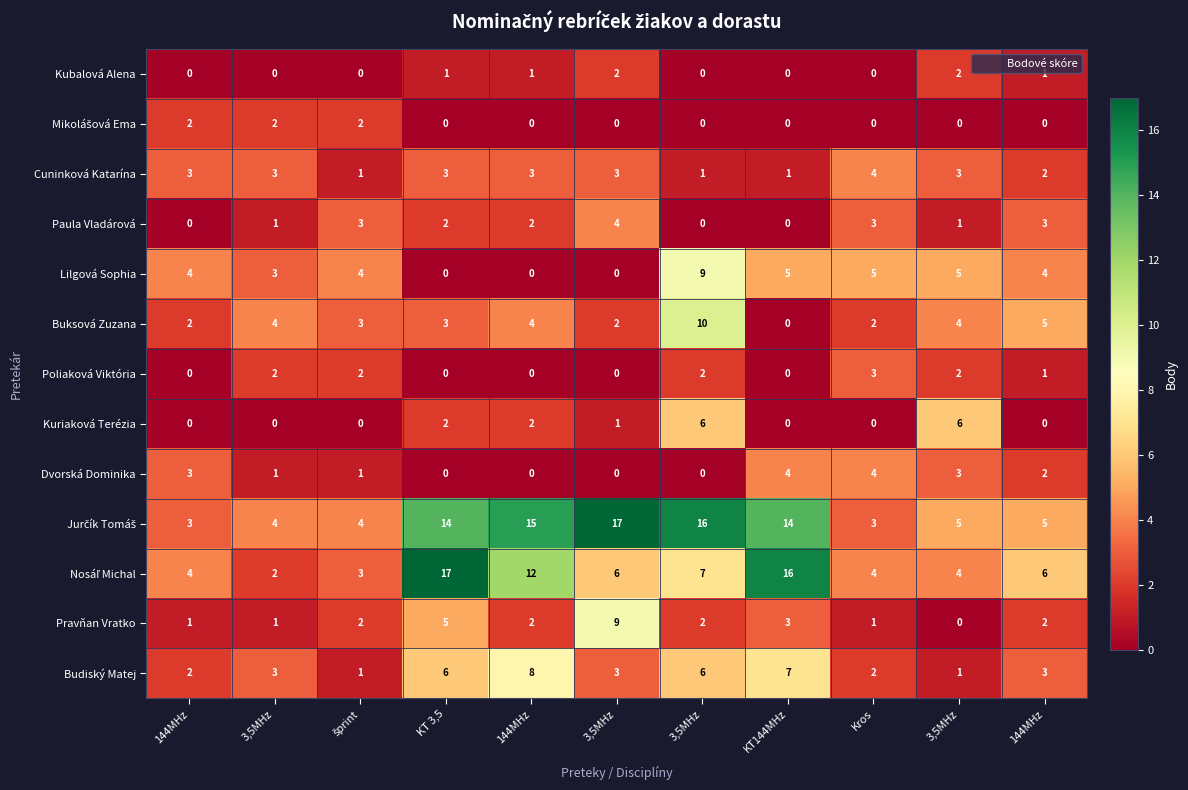

How many categories are shown in the chart?

11